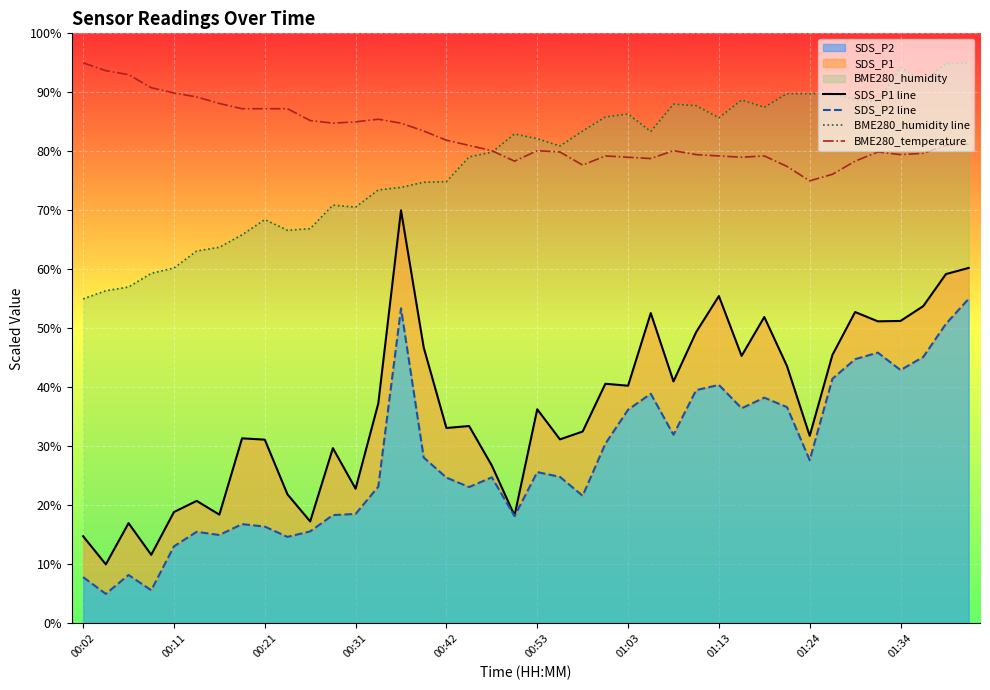

At which category does BME280_temperature reach its first local peak?

13